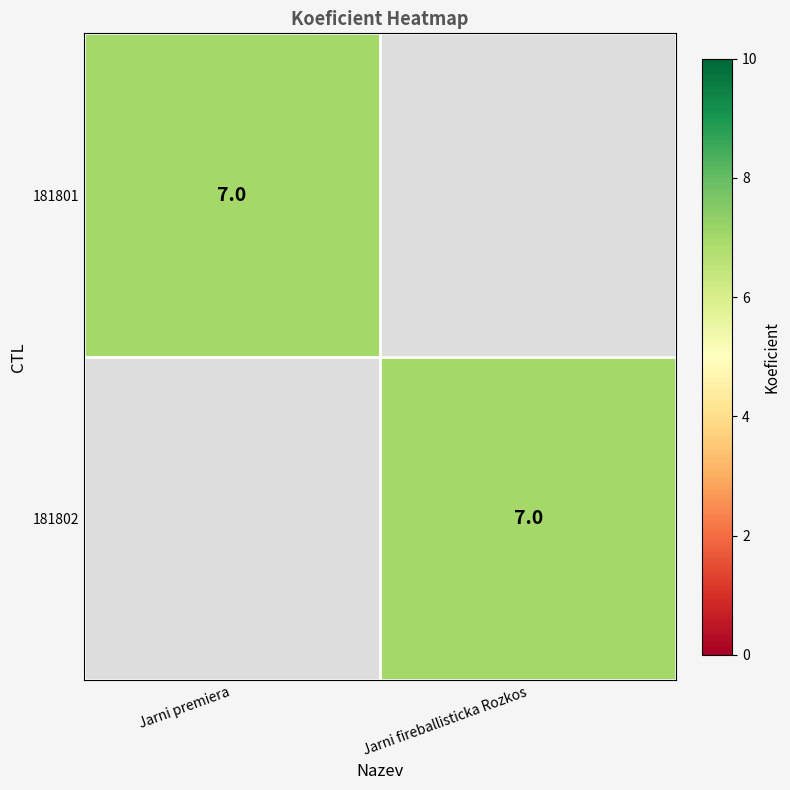

Count the number of categories in the chart.

2